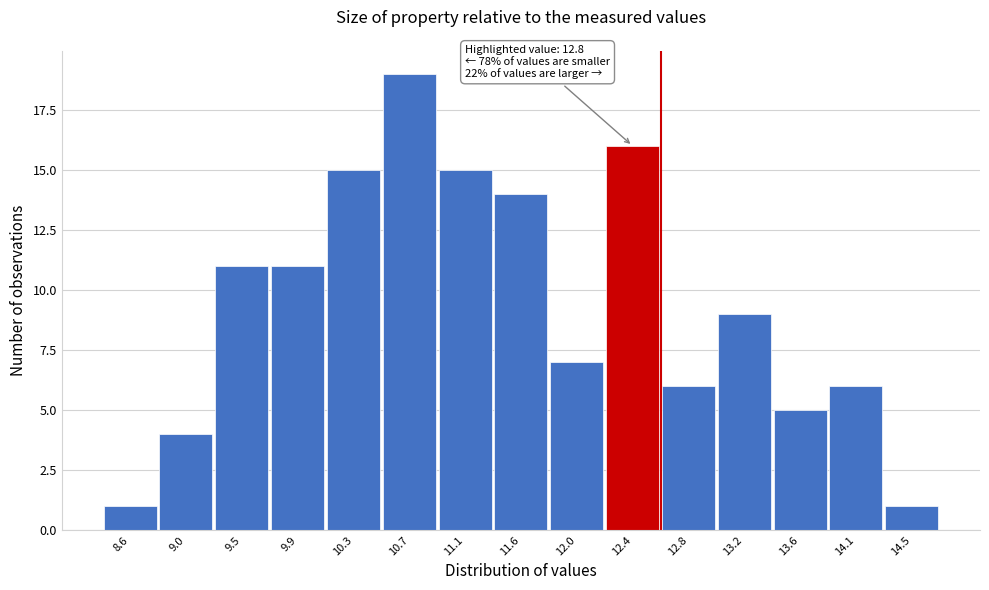

Reading left to right, list all the values displayed in this chart.

8.6=1	9.0=4	9.5=11	9.9=11	10.3=15	10.7=19	11.1=15	11.6=14	12.0=7	12.4=16	12.8=6	13.2=9	13.6=5	14.1=6	14.5=1